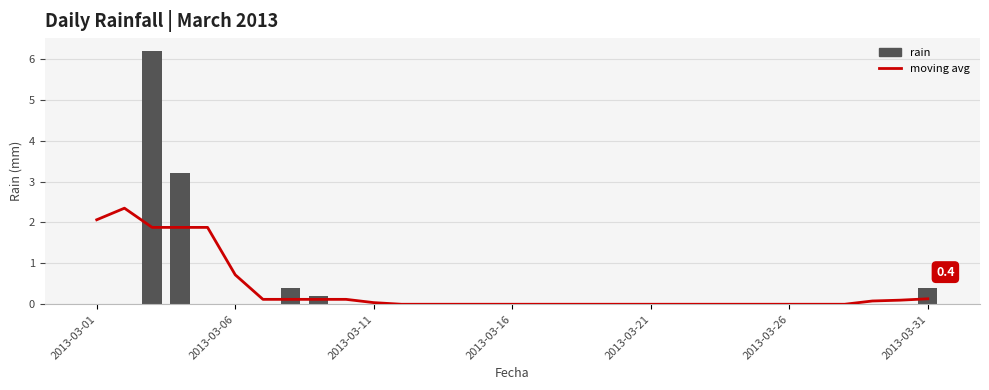

How many series are shown in this chart?

2